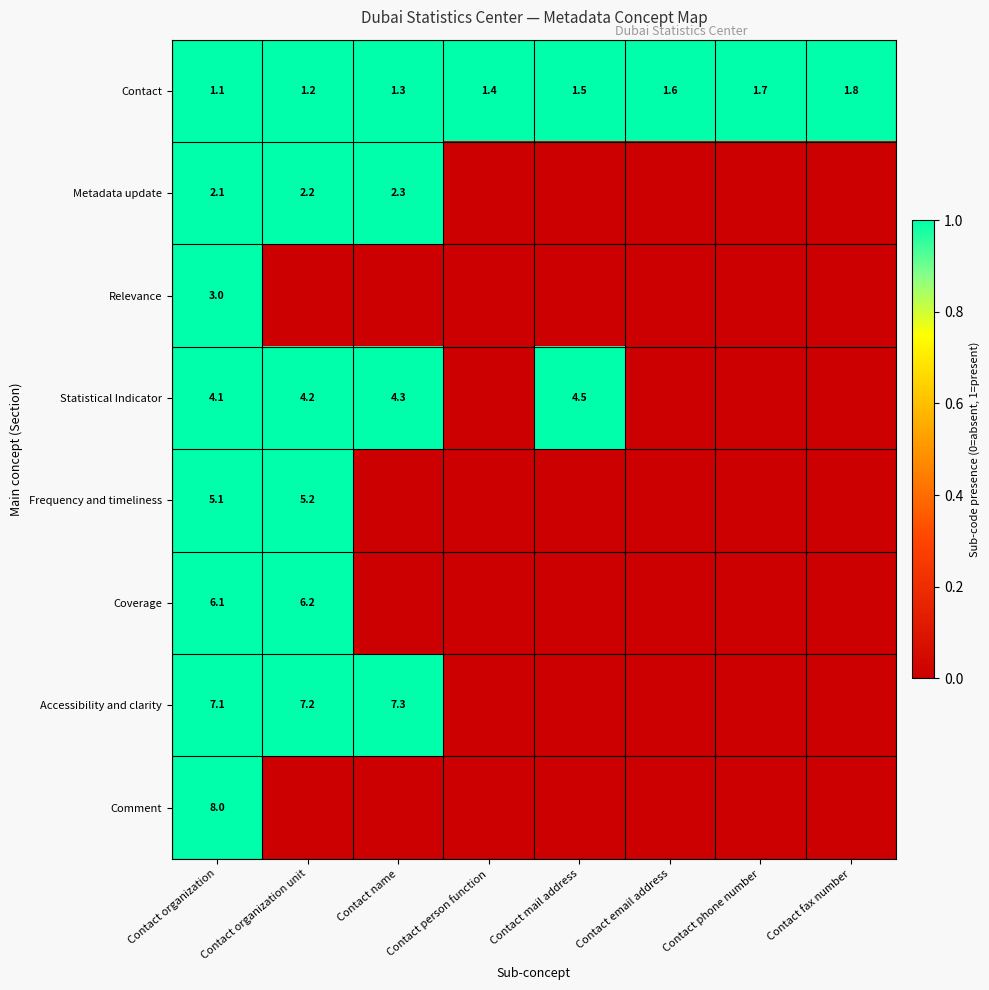

Which has a higher value, Contact fax number or Contact person function?

Contact fax number